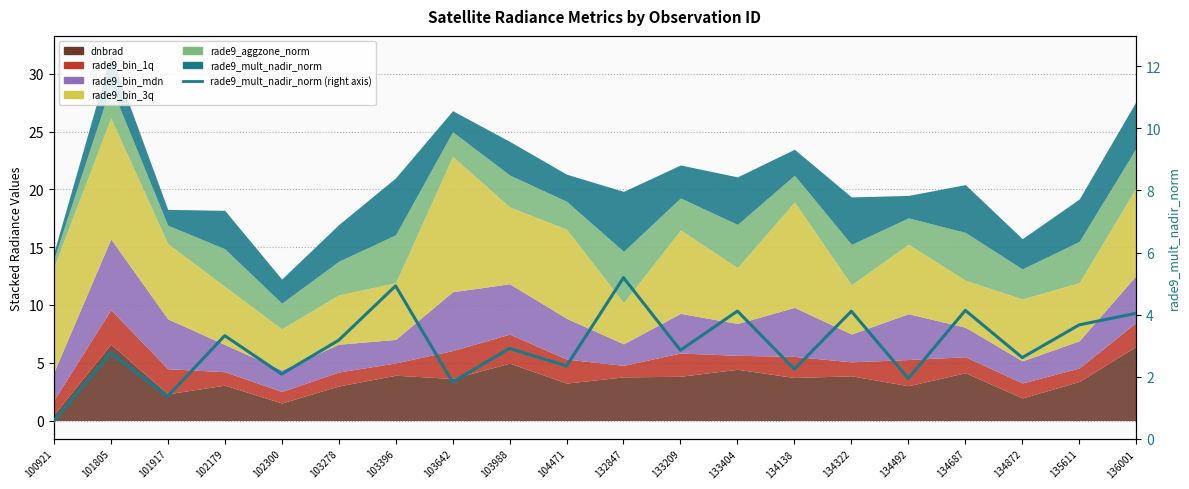

Does the chart have visible grid lines?

Yes